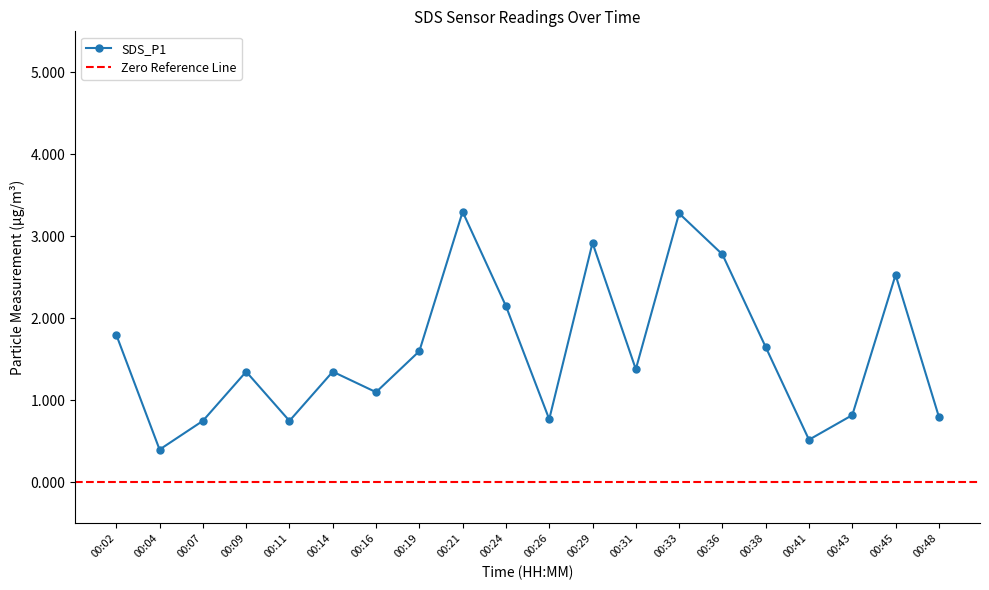

Between 00:04 and 00:45, which is larger?

00:45